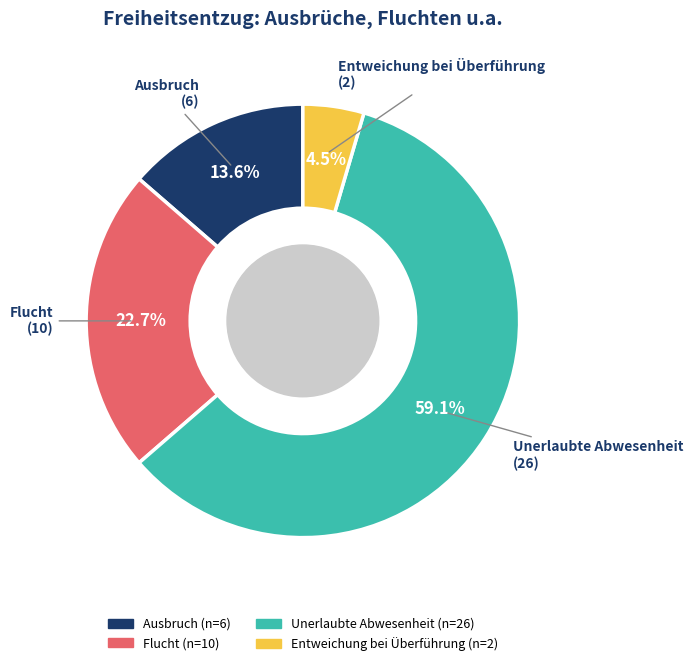

To the nearest percent, what is the average slice percentage?

25%